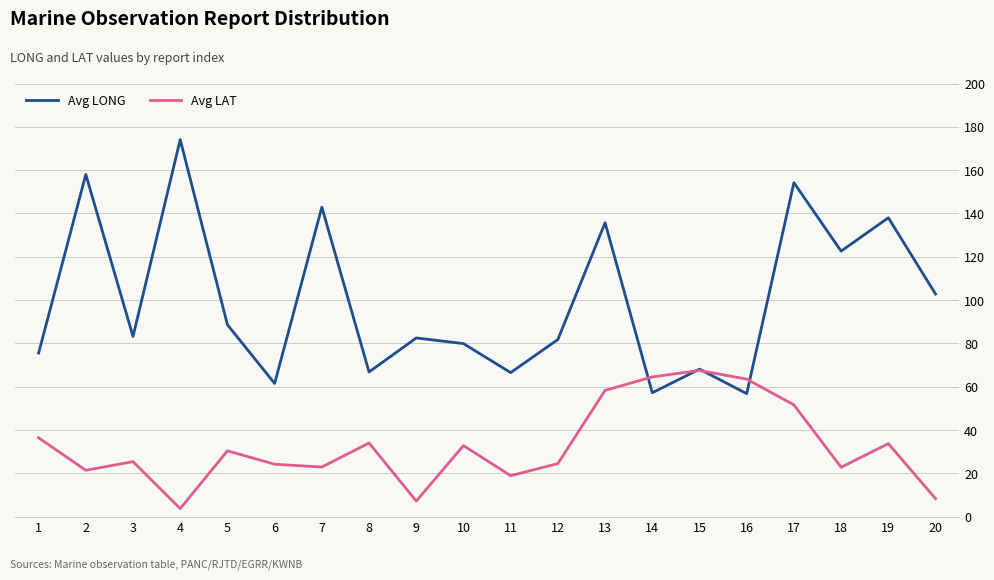

Which series has the largest range (max minus min)?

Avg LONG